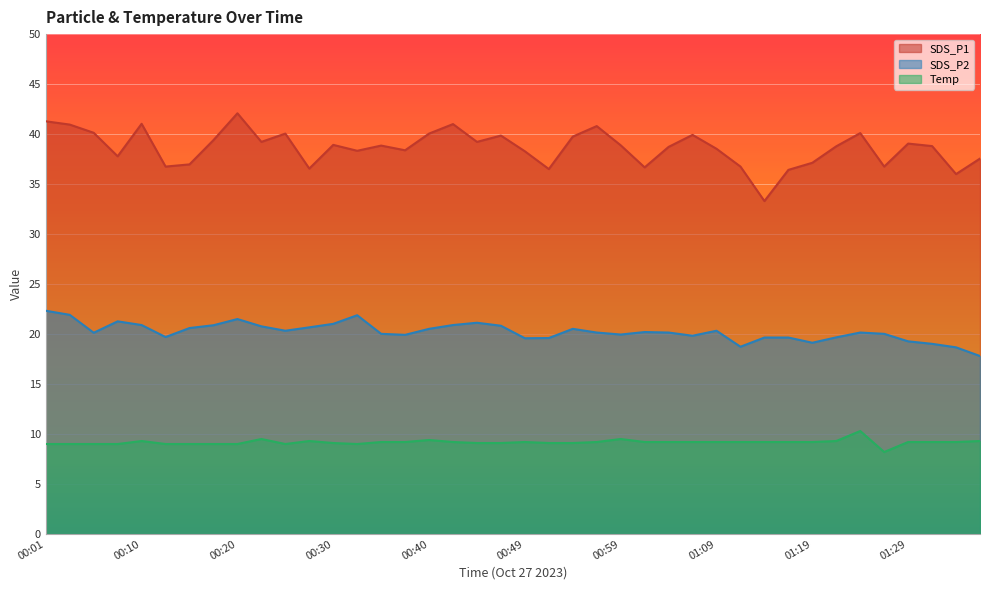

What is the maximum value shown in the chart?

42.1